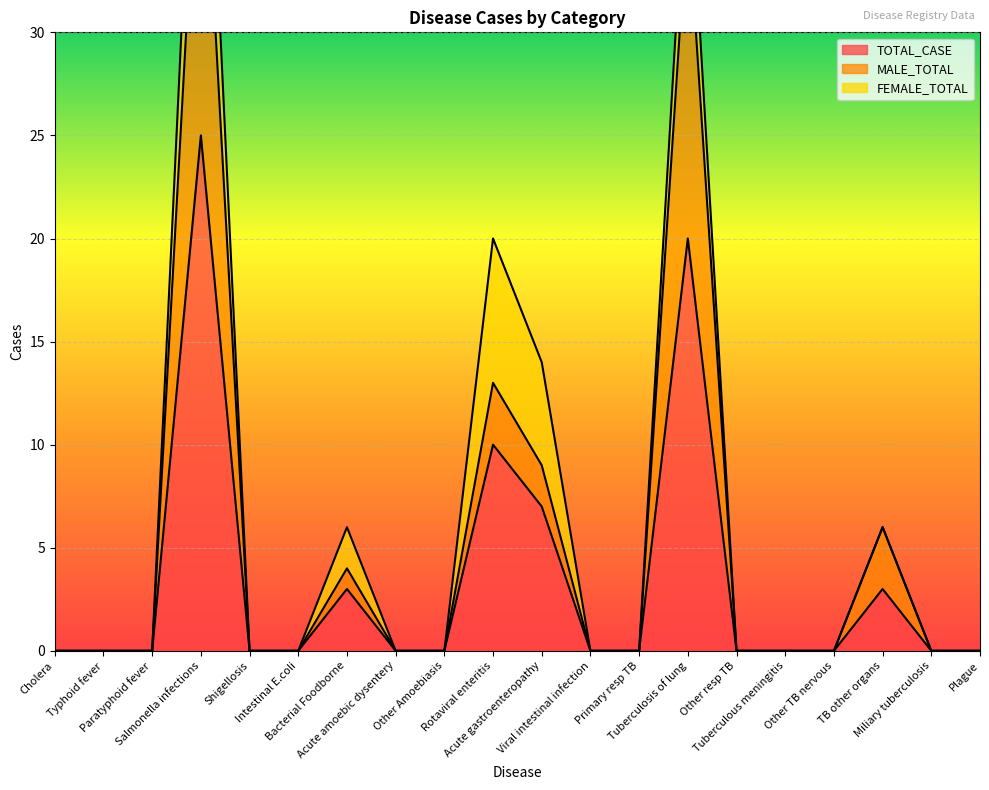

At which category is the sum across all series the highest?

Salmonella infections